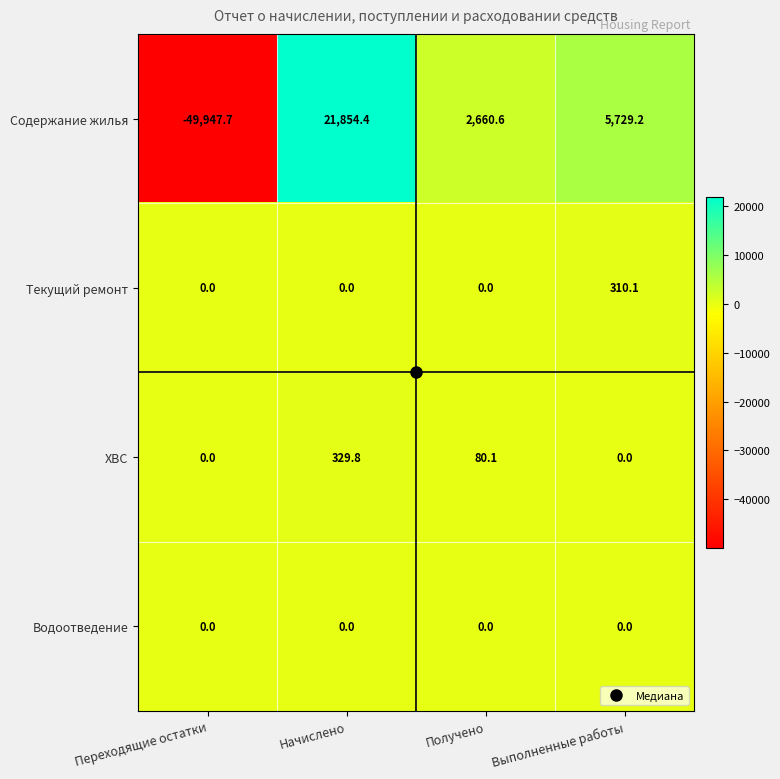

What is the minimum value shown in the chart?

-49947.7